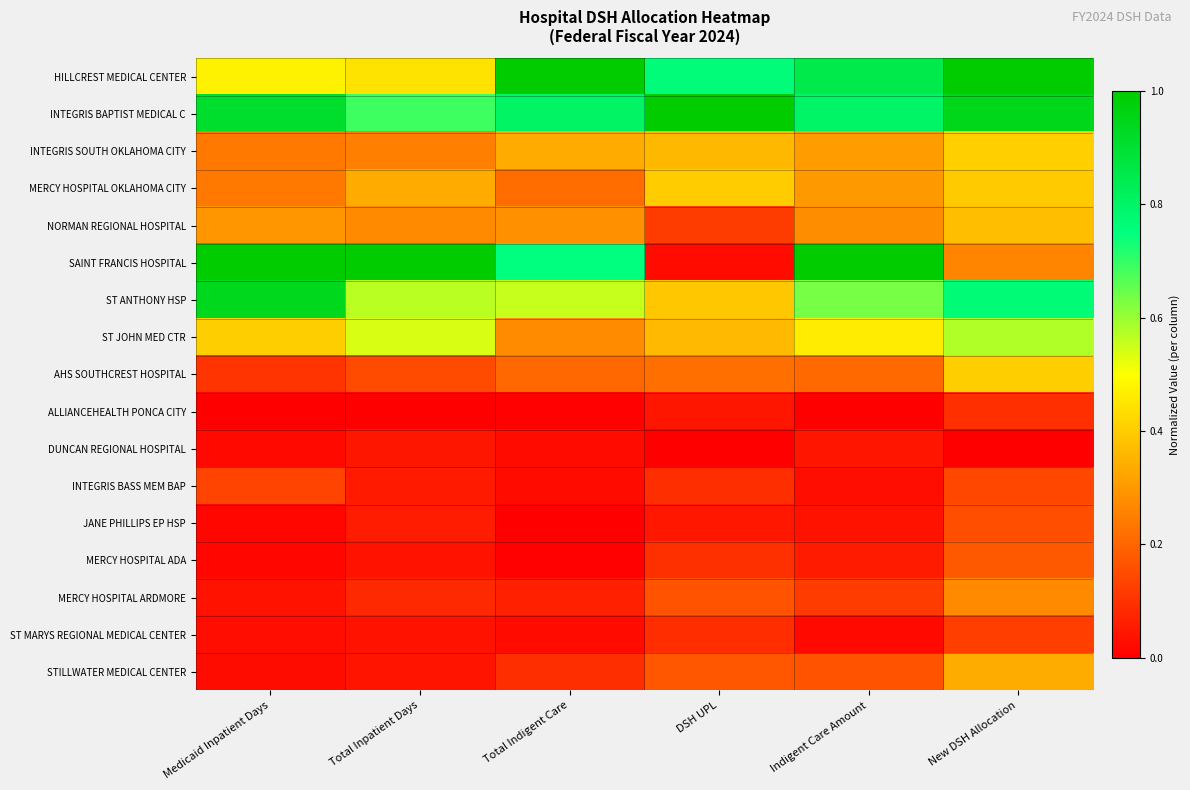

Which has a higher value, Total Inpatient Days or New DSH Allocation?

New DSH Allocation